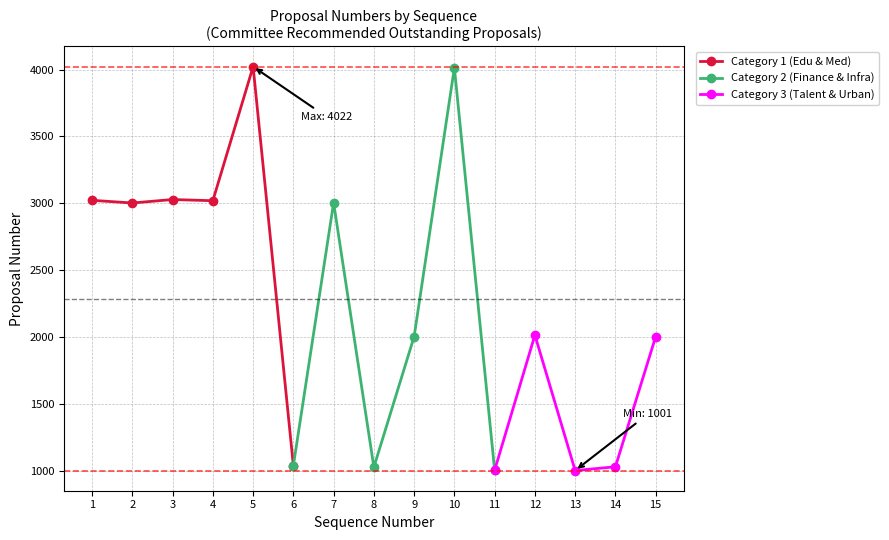

Reading left to right, extract all data points from this chart.

1=3022	2=3002	3=3028	4=3019	5=4022	6=1038	7=3004	8=1026	9=2003	10=4014	11=1003	12=2014	13=1001	14=1029	15=2002